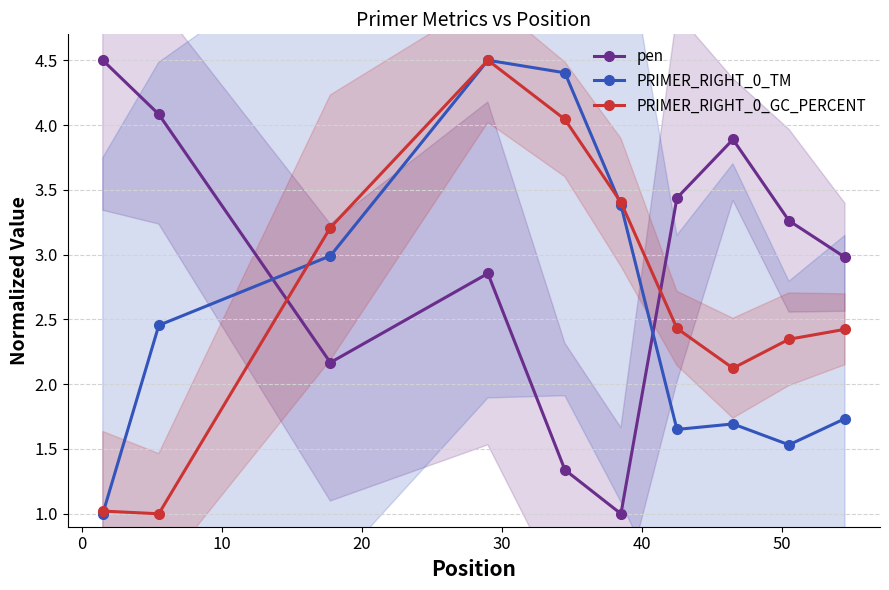

What is the minimum value for PRIMER_RIGHT_0_TM?

1.0